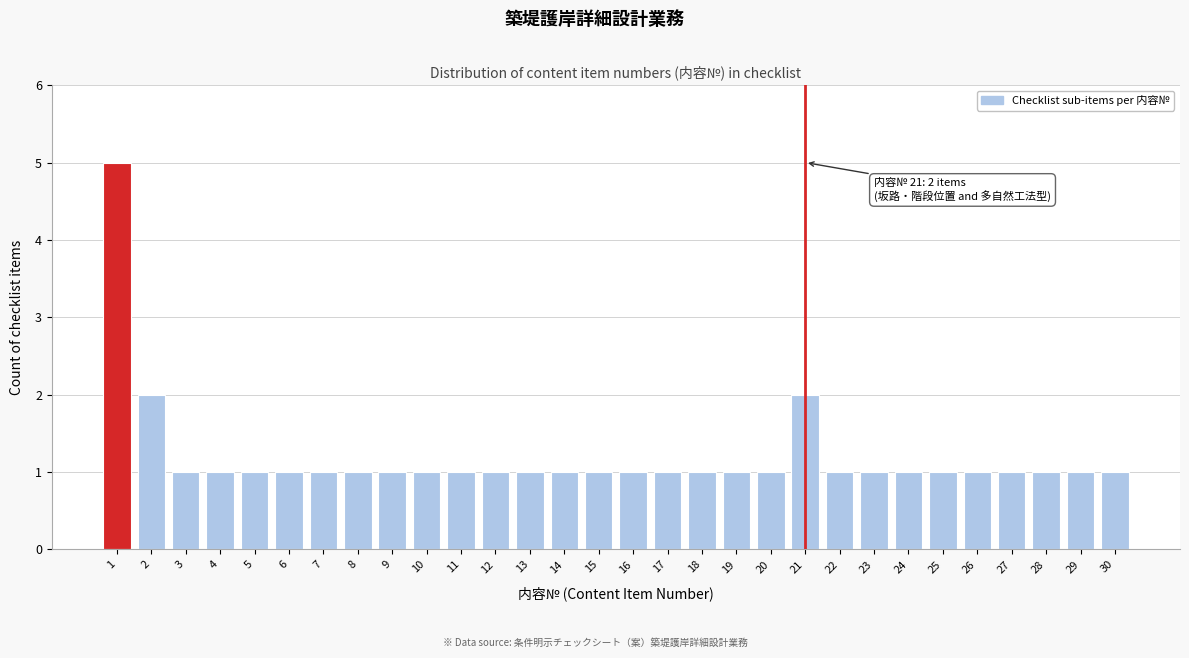

Reading left to right, what are all the values shown in this chart?

1=5	2=2	3=1	4=1	5=1	6=1	7=1	8=1	9=1	10=1	11=1	12=1	13=1	14=1	15=1	16=1	17=1	18=1	19=1	20=1	21=2	22=1	23=1	24=1	25=1	26=1	27=1	28=1	29=1	30=1